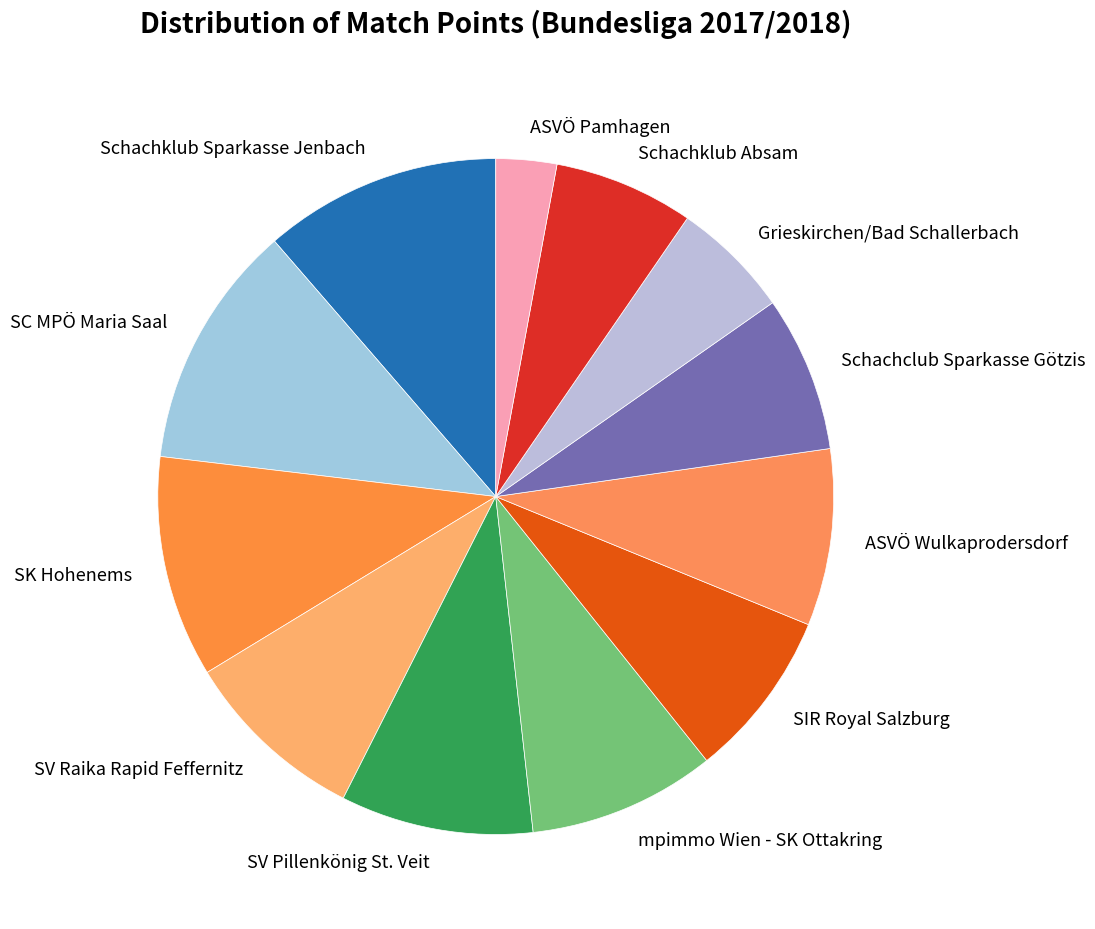

Does SK Hohenems represent more than half of the total?

No